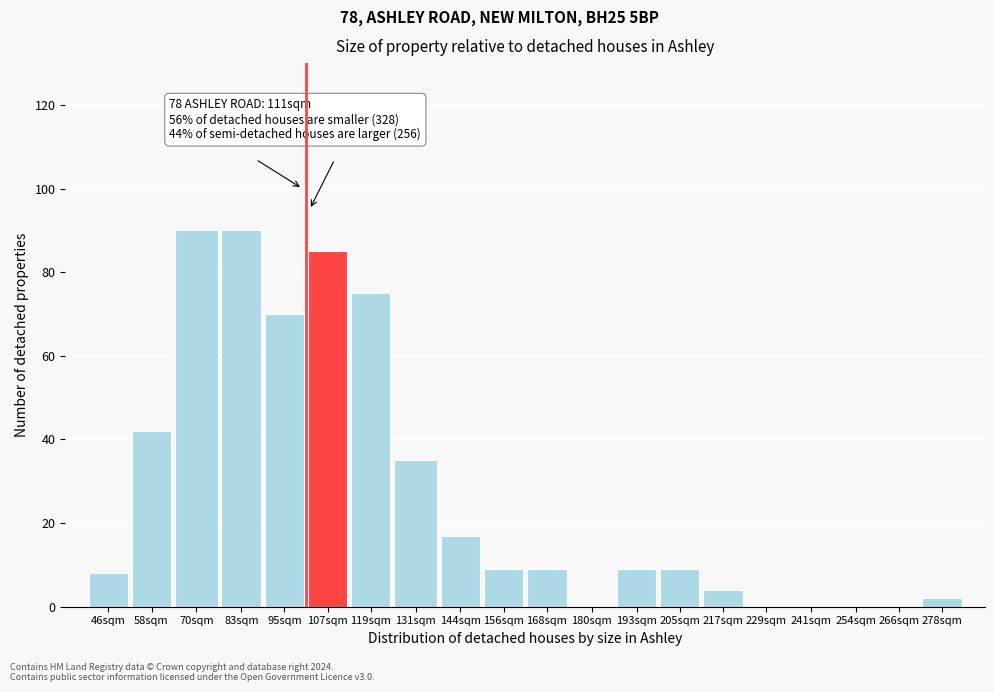

Reading left to right, extract all data points from this chart.

46sqm=8	58sqm=42	70sqm=90	83sqm=90	95sqm=70	107sqm=85	119sqm=75	131sqm=35	144sqm=17	156sqm=9	168sqm=9	180sqm=0	193sqm=9	205sqm=9	217sqm=4	229sqm=0	241sqm=0	254sqm=0	266sqm=0	278sqm=2